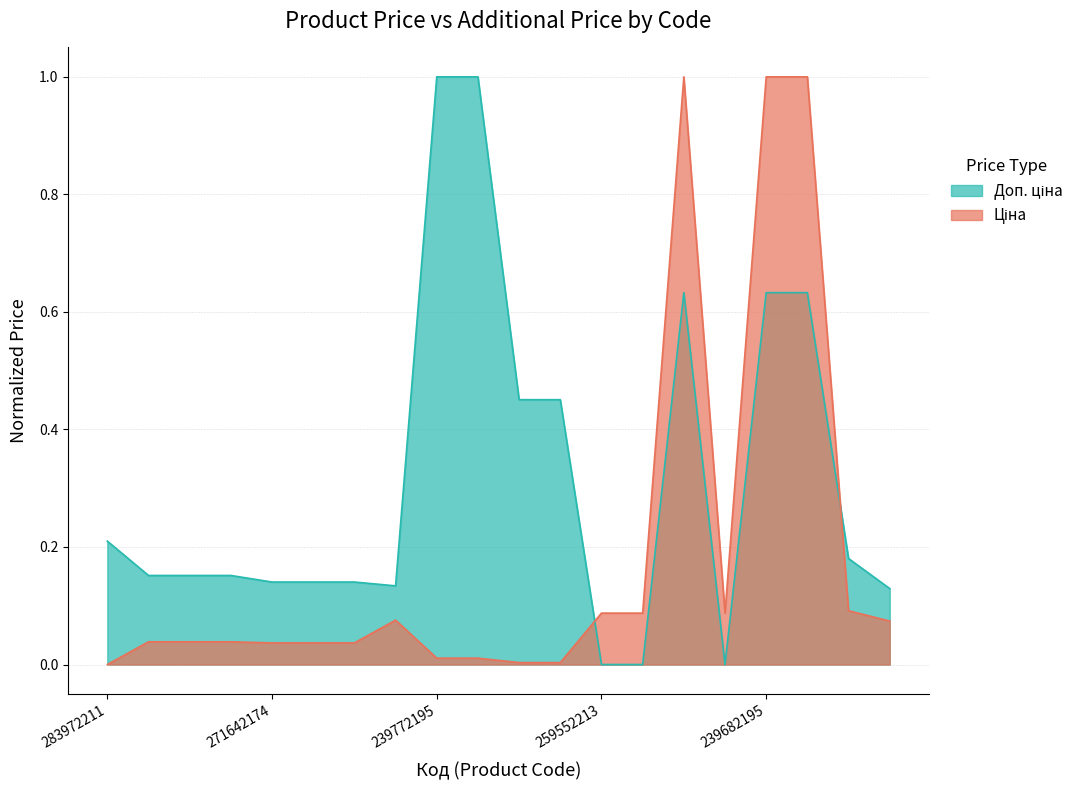

What is the sum of all Доп. ціна values?

6.3